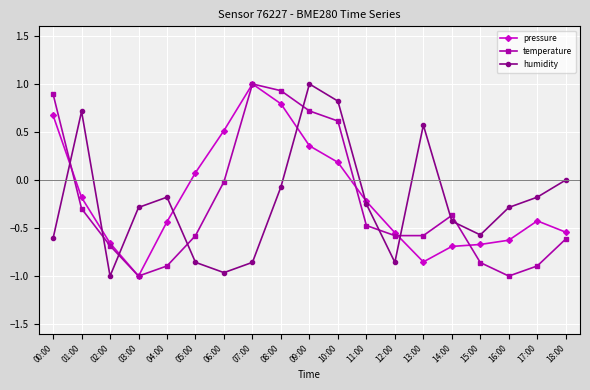

What is the difference between the second highest and minimum values in the pressure series?

1.8